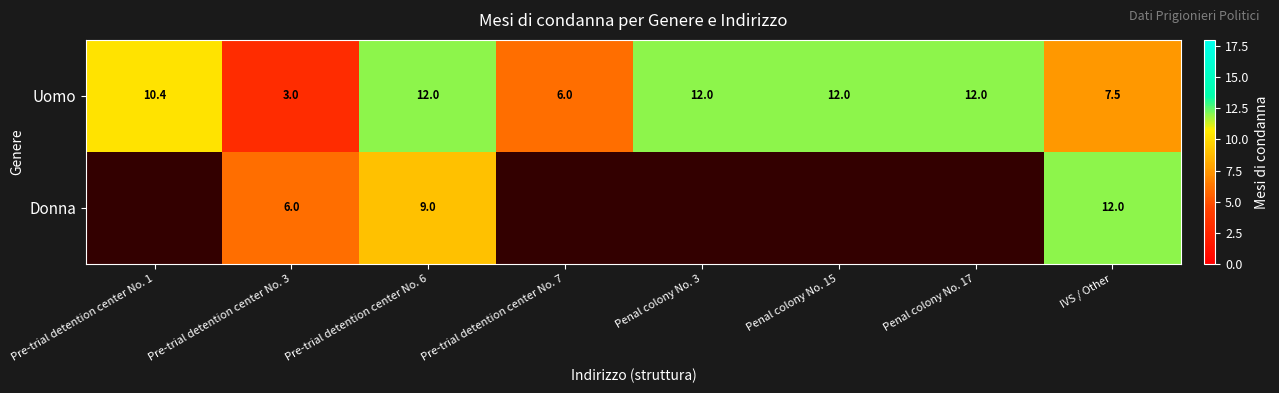

What is the spread (max minus min) of values at Pre-trial detention center No. 6?

3.0